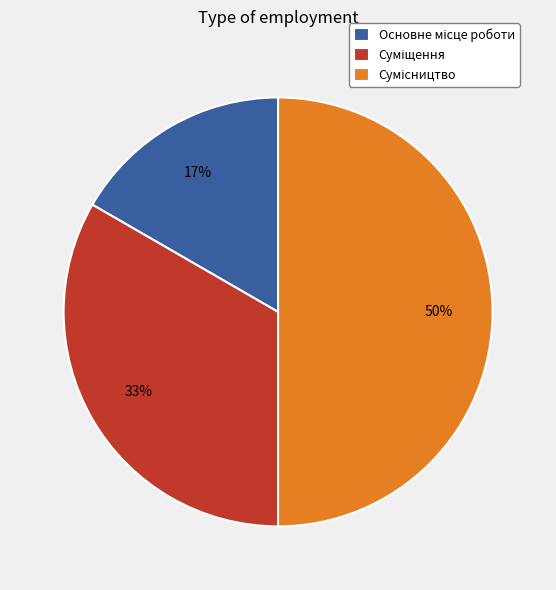

To the nearest percent, what is the average slice percentage?

33%